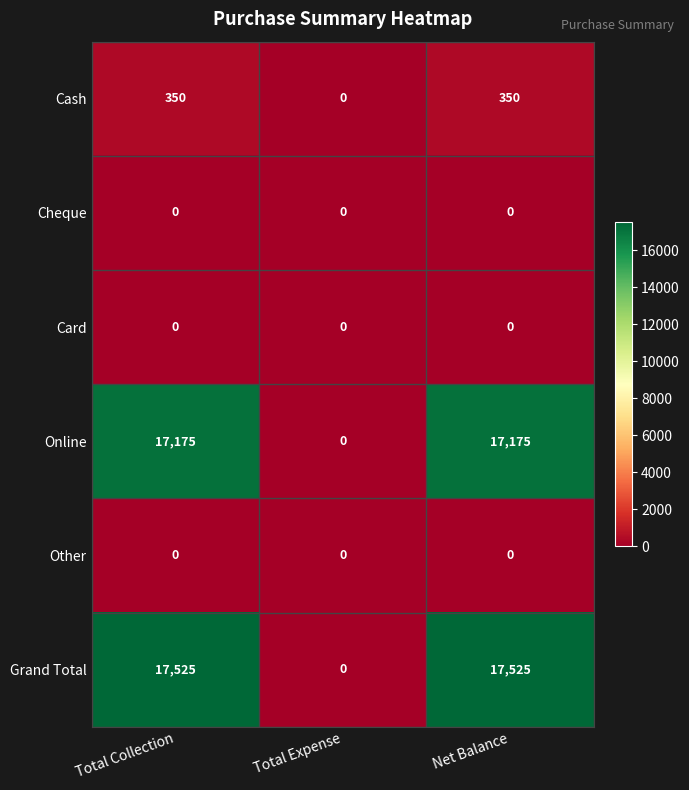

Is it true that Card equals 0 at Net Balance?

True